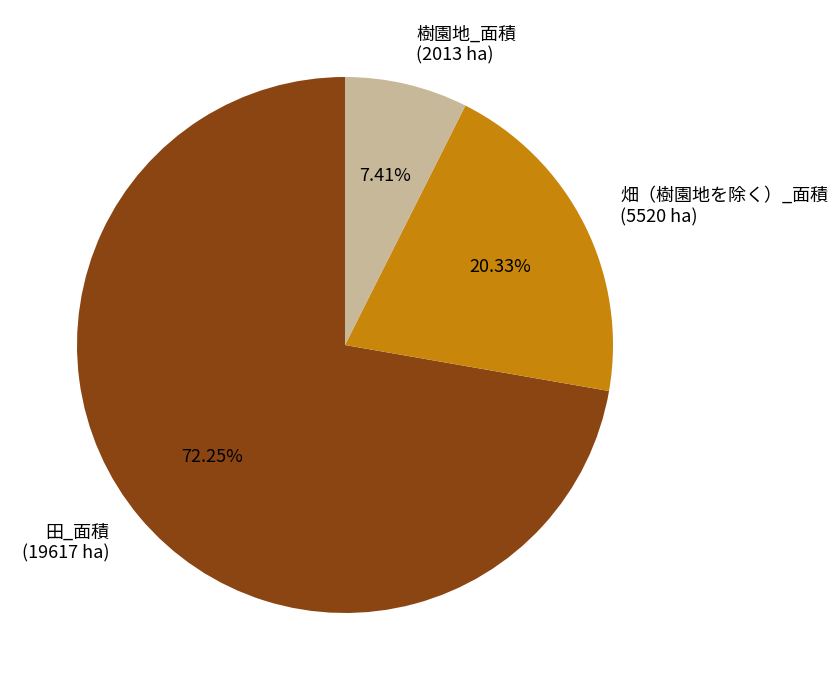

Which category has the smallest portion of the pie?

樹園地_面積